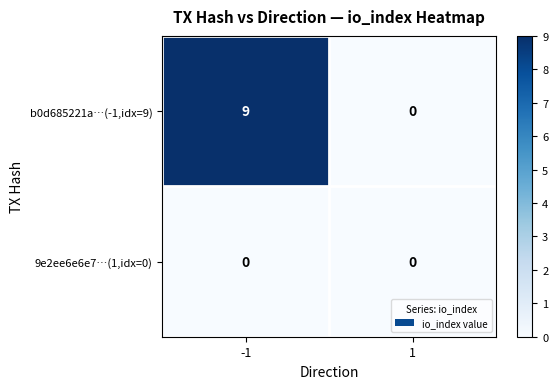

Reading left to right, transcribe all the data shown in this chart.

b0d685221a…(-1,idx=9): 9	0
9e2ee6e6e7…(1,idx=0): 0	0